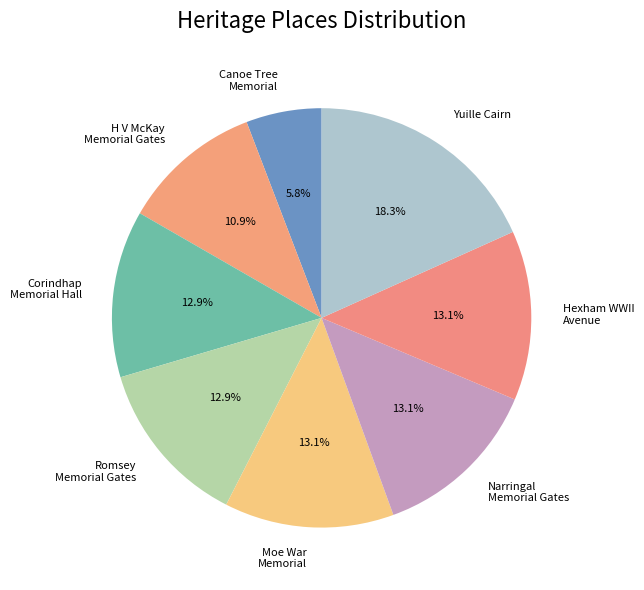

Which has a higher value, Romsey Memorial Gates or Yuille Cairn?

Yuille Cairn